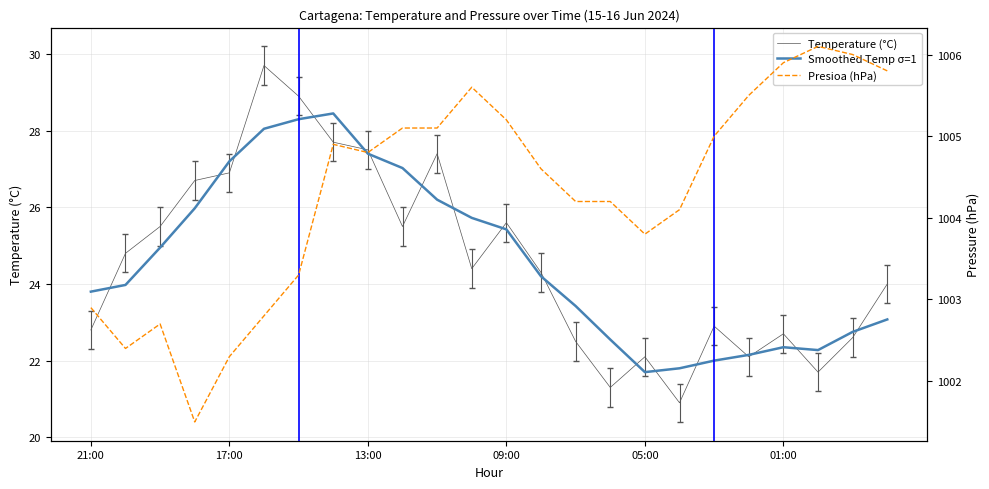

What is the greatest value displayed?

1006.1